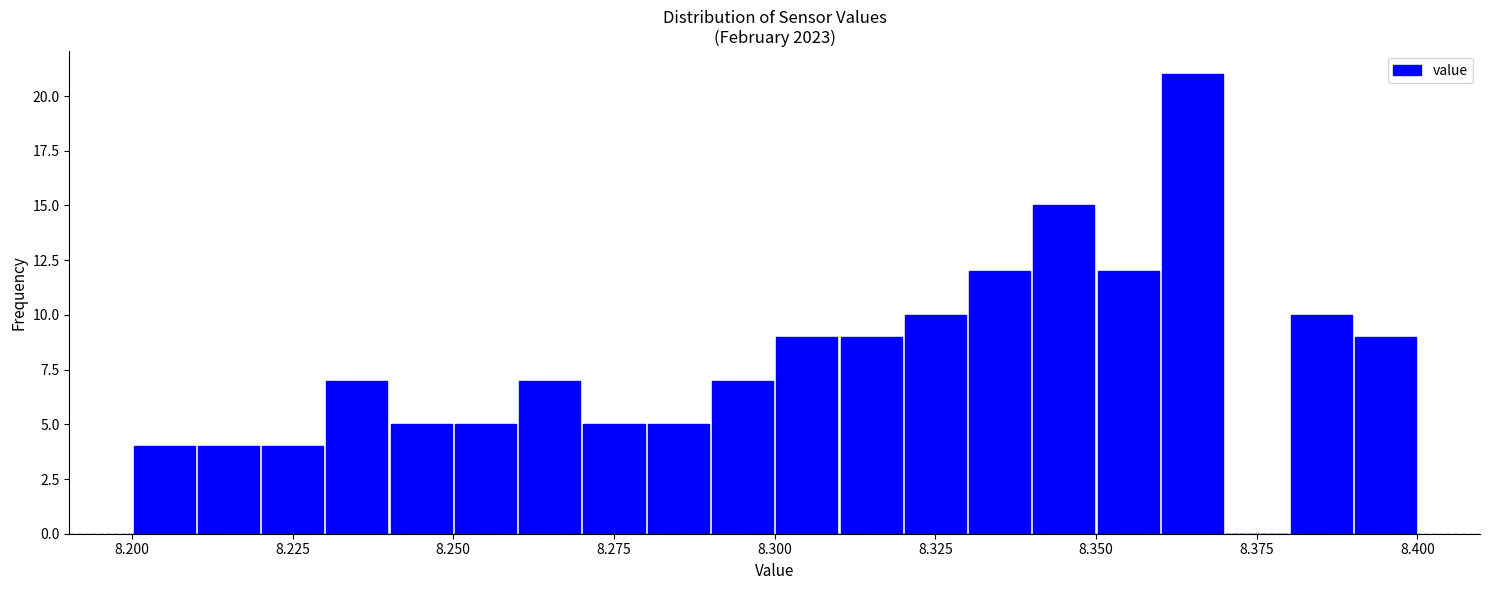

Read against the x-axis, roughly where is the centre of the tallest bar?

8.365